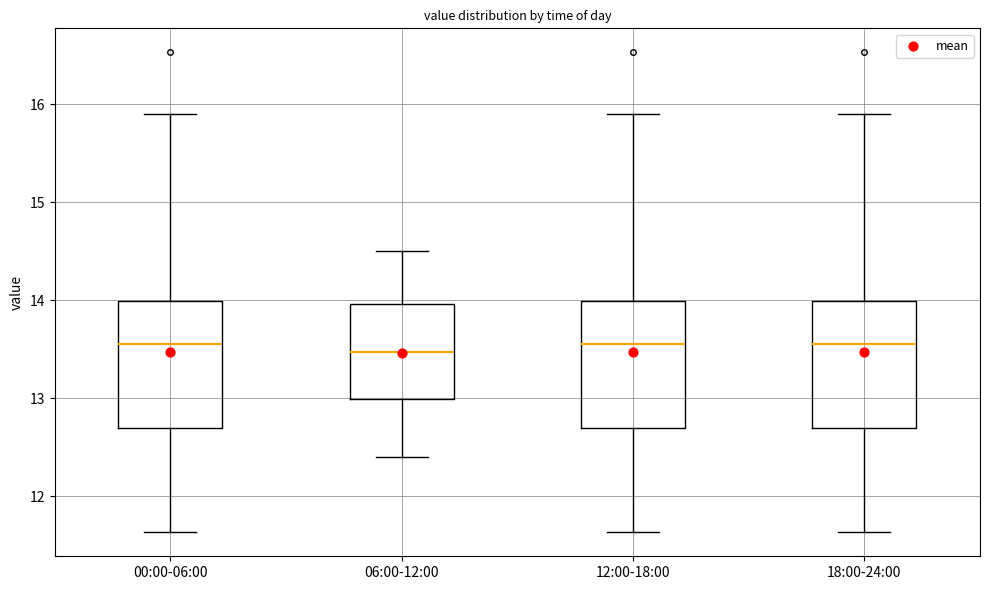

Where does the median line of the box for 12:00-18:00 sit on the y-axis? The values are not printed on the chart, so give them approximately, as read against the axis.

13.6